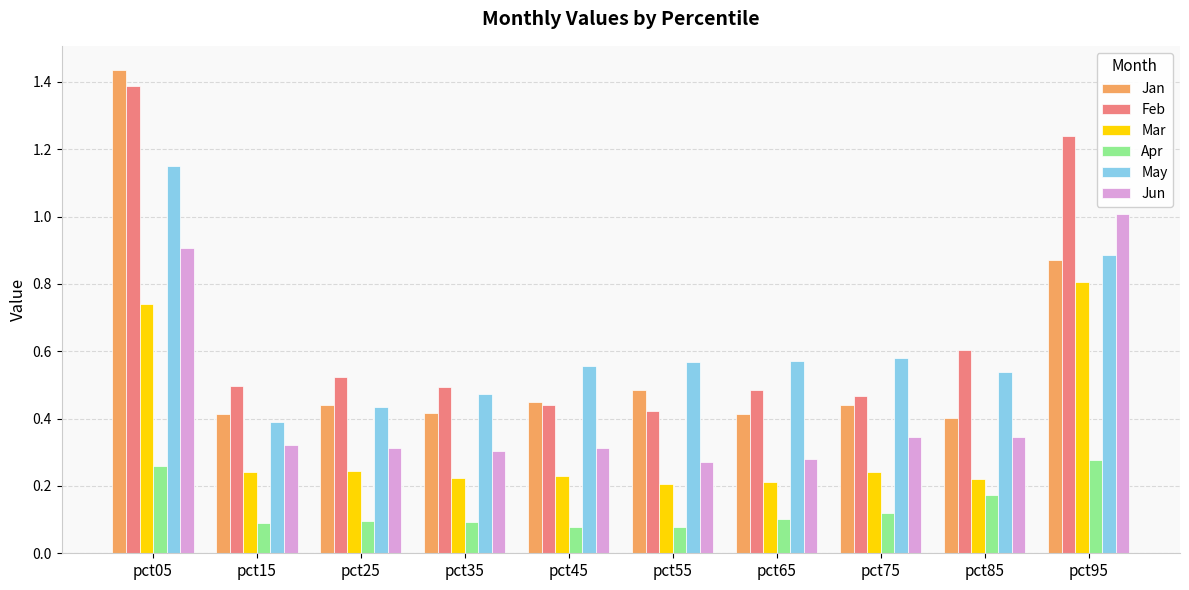

Rank the series at pct15 from lowest to highest value.

Apr, Mar, Jun, May, Jan, Feb